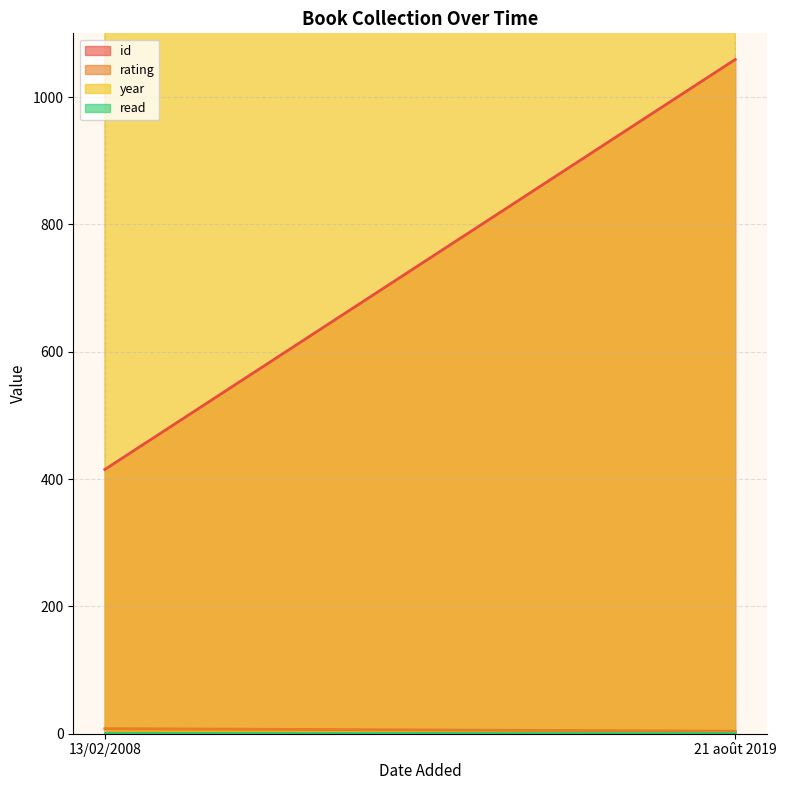

What is the difference between the maximum and minimum values in the rating series?

4